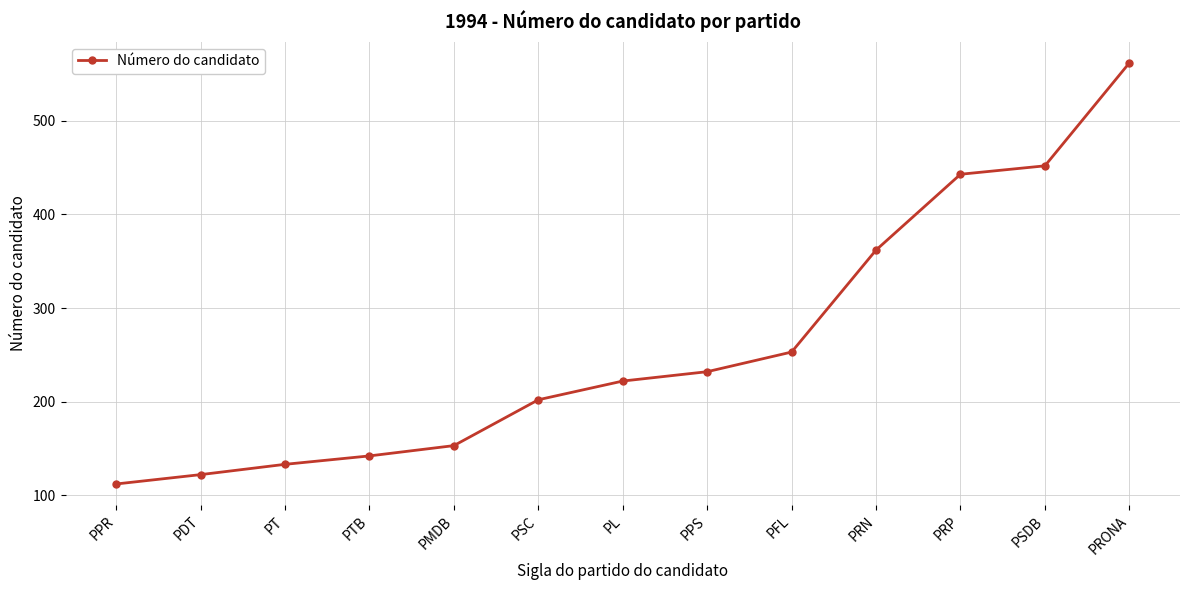

True or false: there are more than 0 points higher than both neighbors.

False